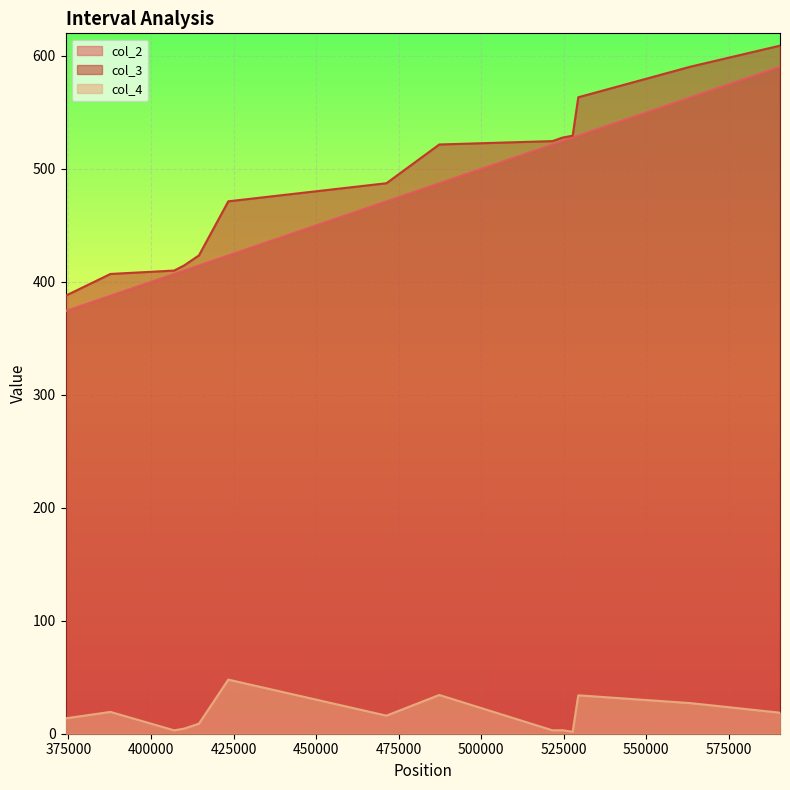

How many lines are shown in the chart?

3